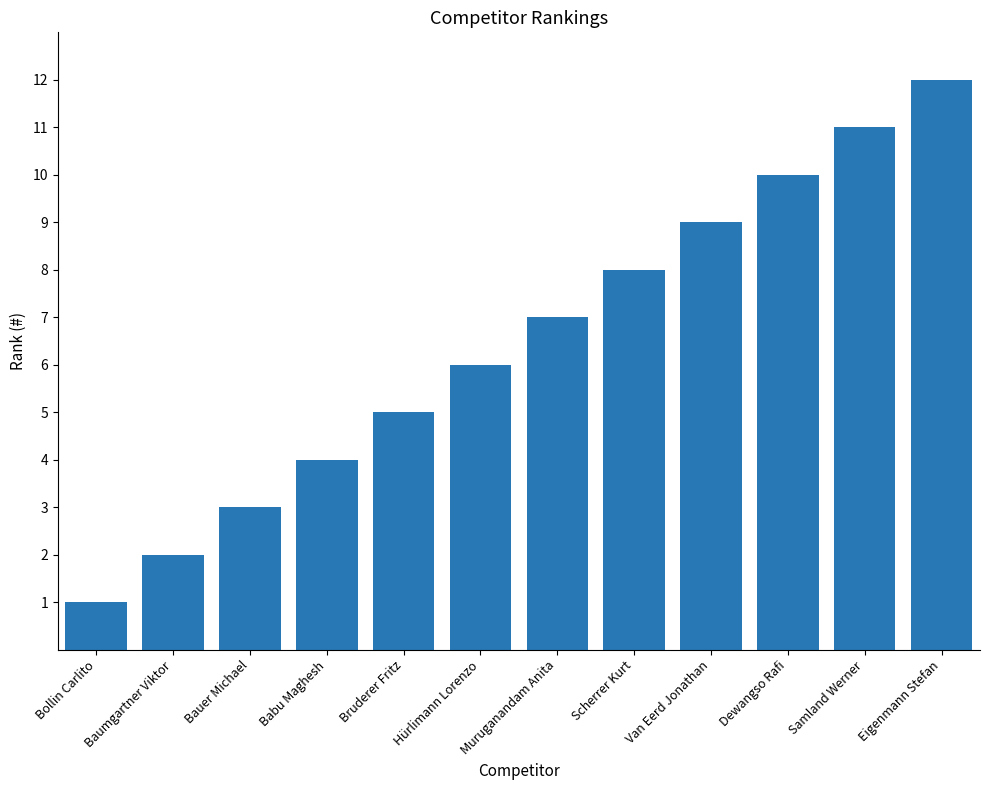

What value does the data have at Samland Werner?

11